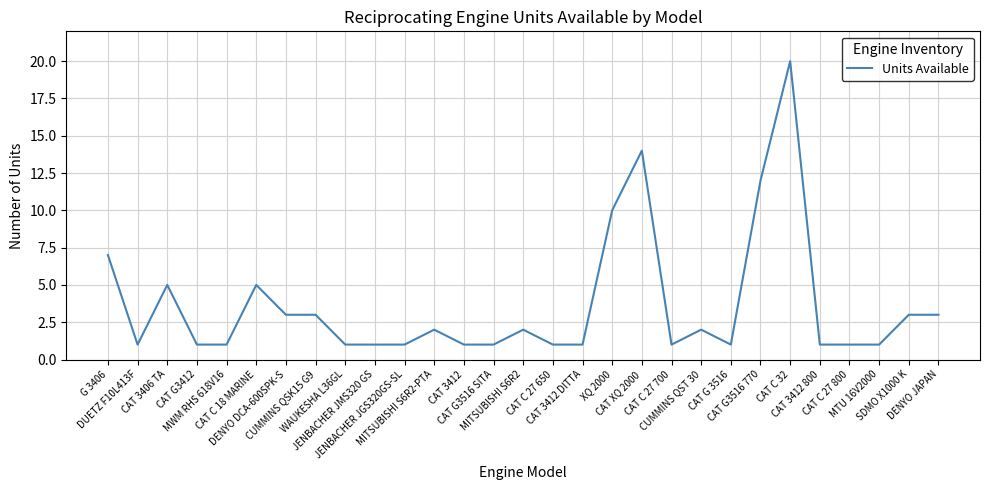

What is the maximum value shown in the chart?

20